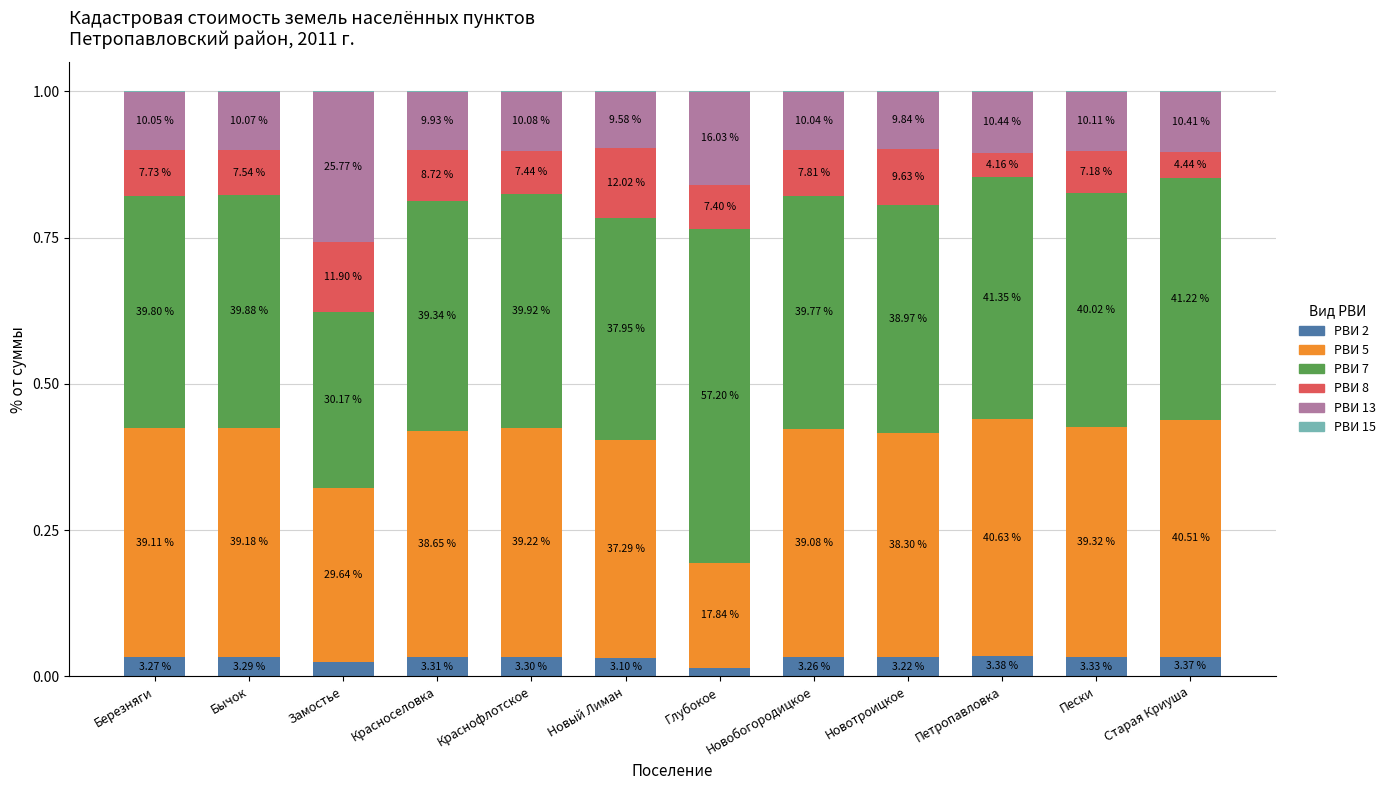

Are the bars horizontal?

No